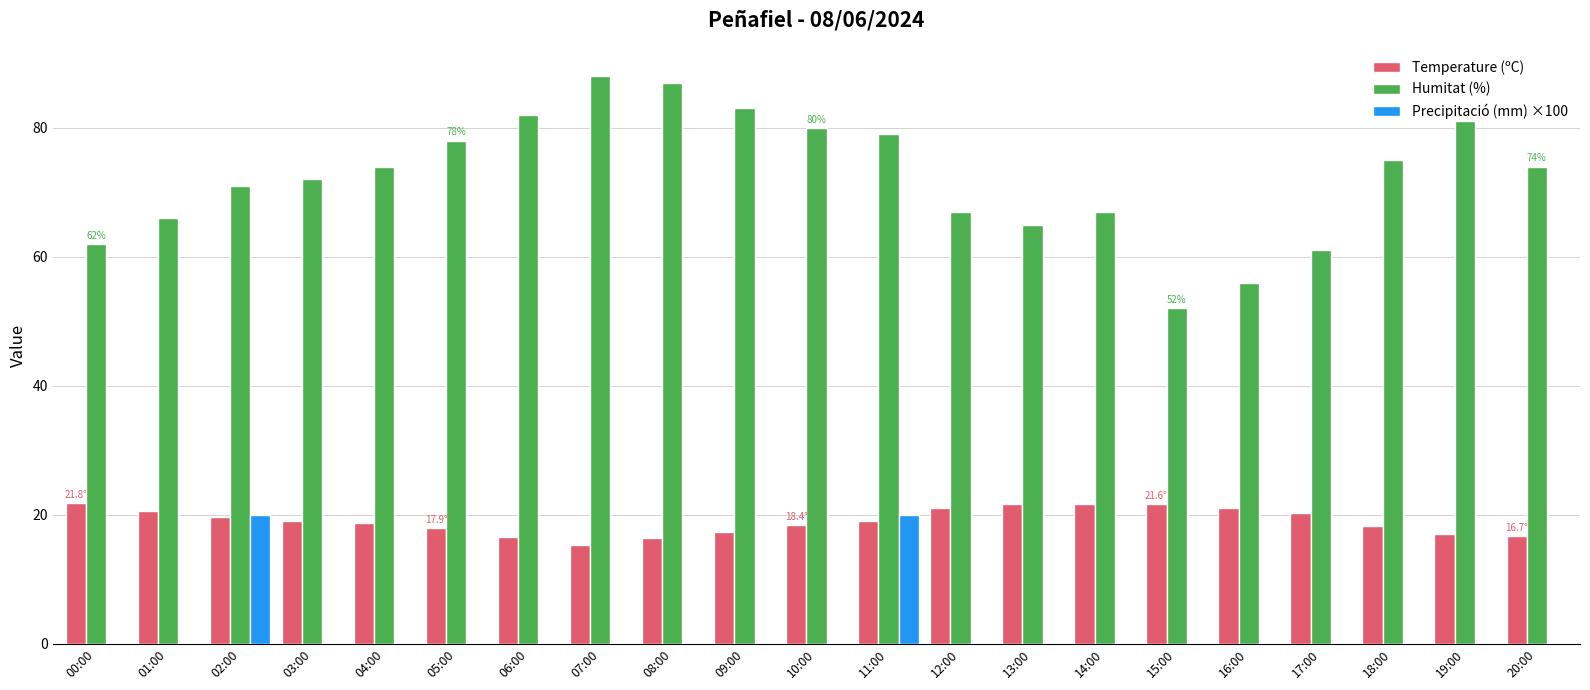

What is the sum of all Humitat (%) values?

1520.0